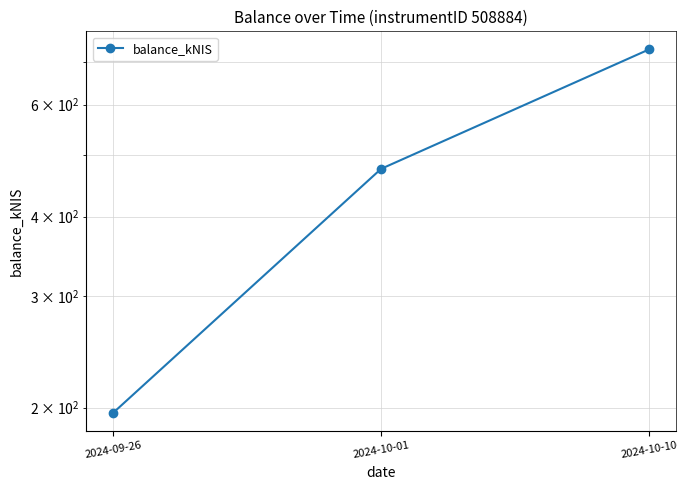

List the labels in order of value, smallest first.

2024-09-26, 2024-10-01, 2024-10-10